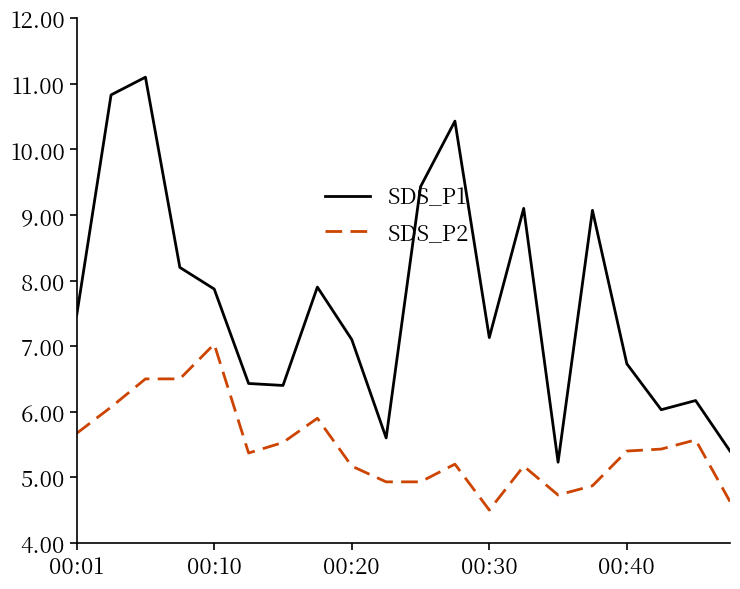

Which series has the largest range (max minus min)?

SDS_P1